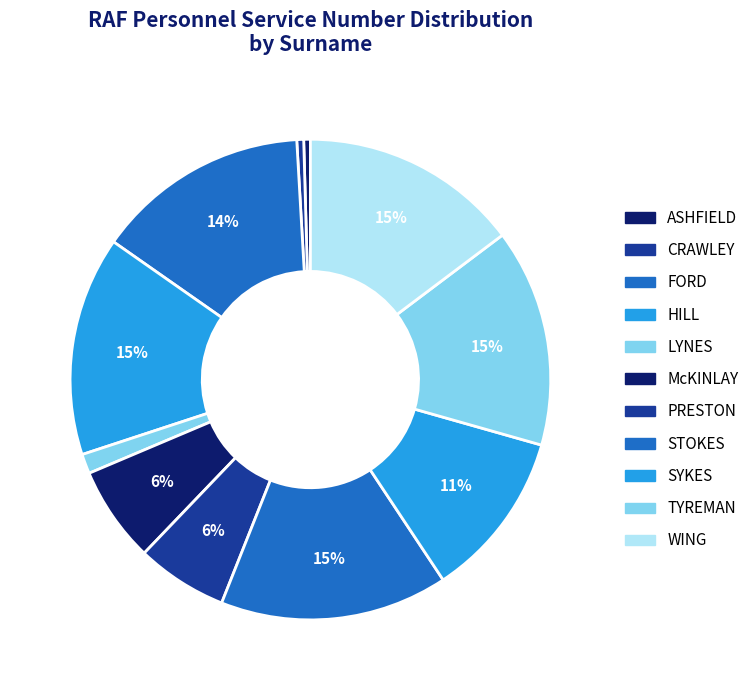

Rank the categories by value from highest to lowest.

STOKES, HILL, WING, TYREMAN, FORD, SYKES, McKINLAY, PRESTON, LYNES, CRAWLEY, ASHFIELD